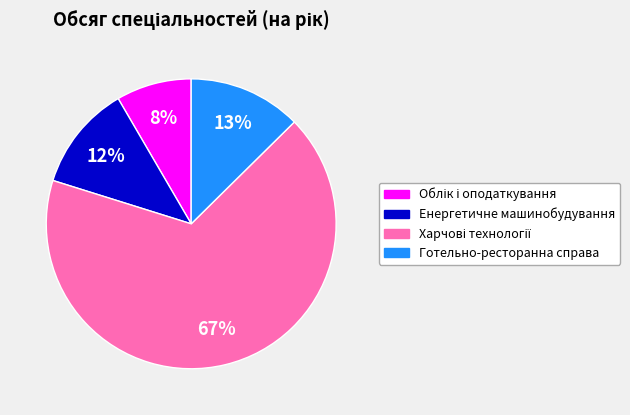

To the nearest percent, what percentage of the pie is Готельно-ресторанна справа?

13%